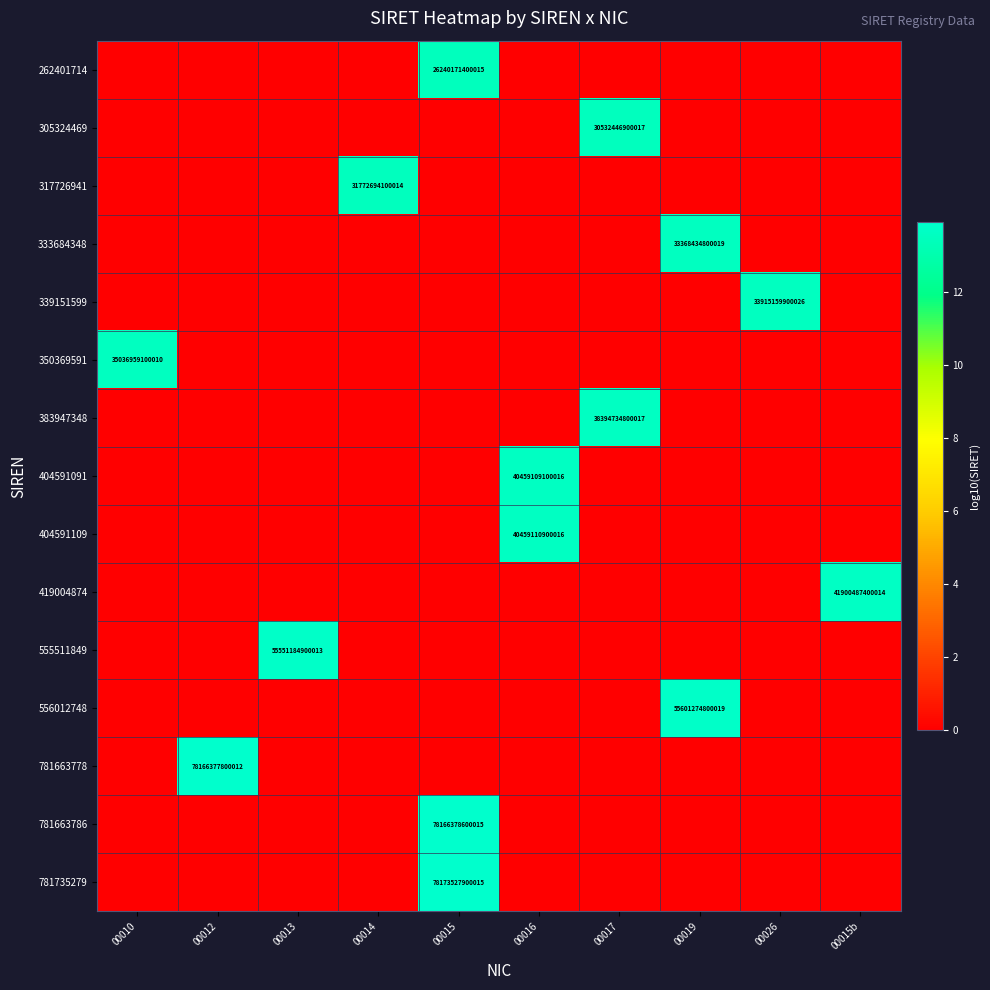

The value of 404591109 at 00016 is 40459110900016. True or false?

True